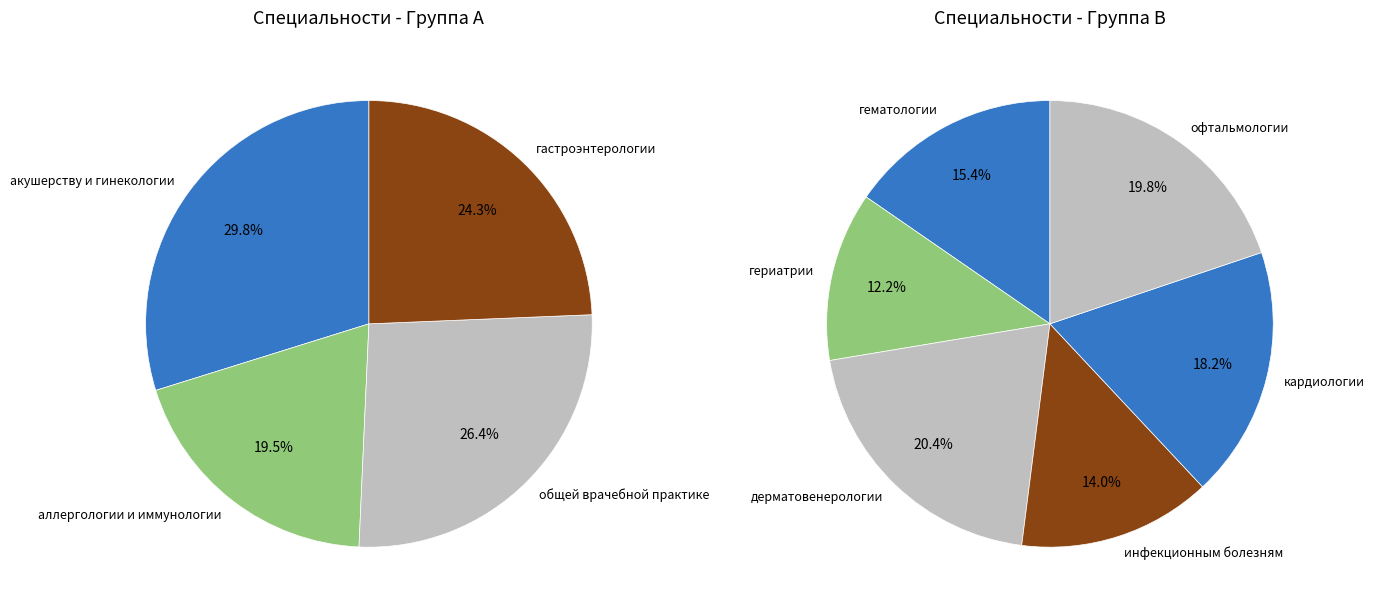

Is it true that гастроэнтерологии is 1% of the pie?

False